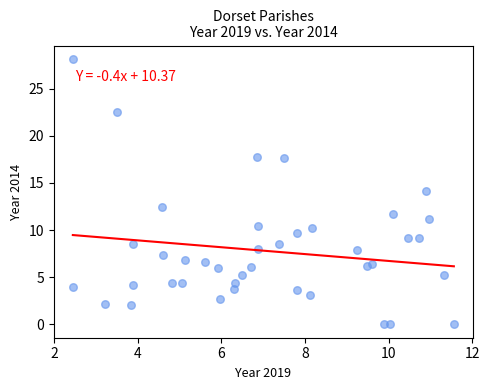

What is the range of Y values (max minus min)?

28.2